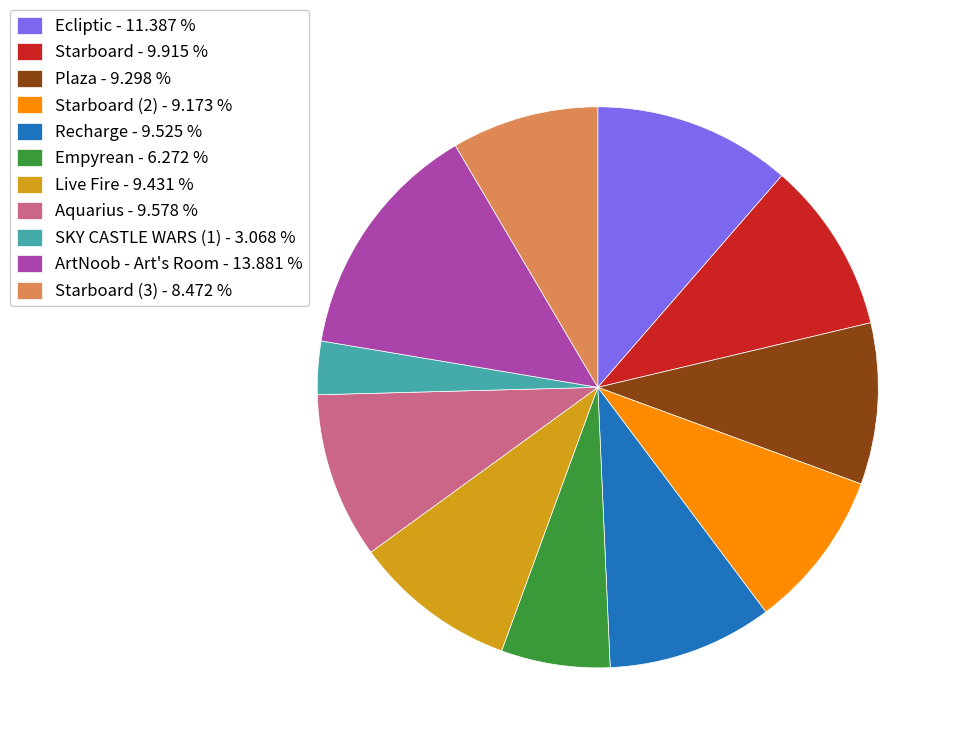

What is the ratio of the value at Ecliptic - 11.387 % to the value at Starboard (3) - 8.472 %?

1.3